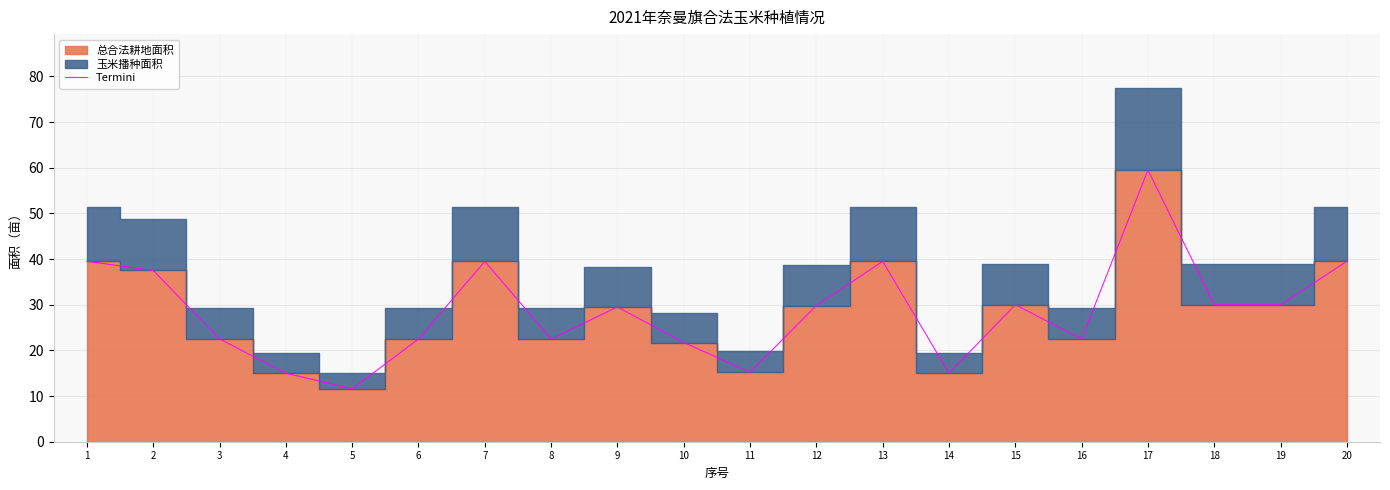

At which category does the data reach its first local peak?

7